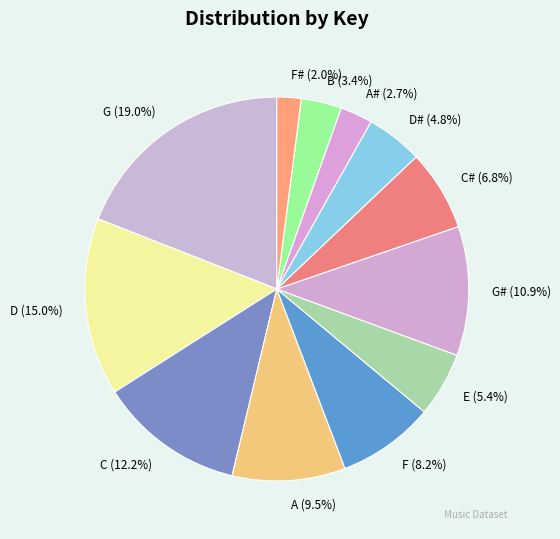

True or false: D# accounts for 5% of the total.

True